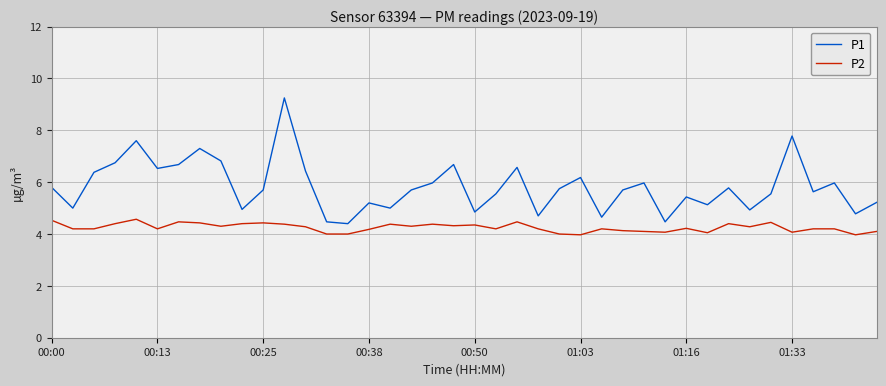

What is the minimum value shown in the chart?

4.0